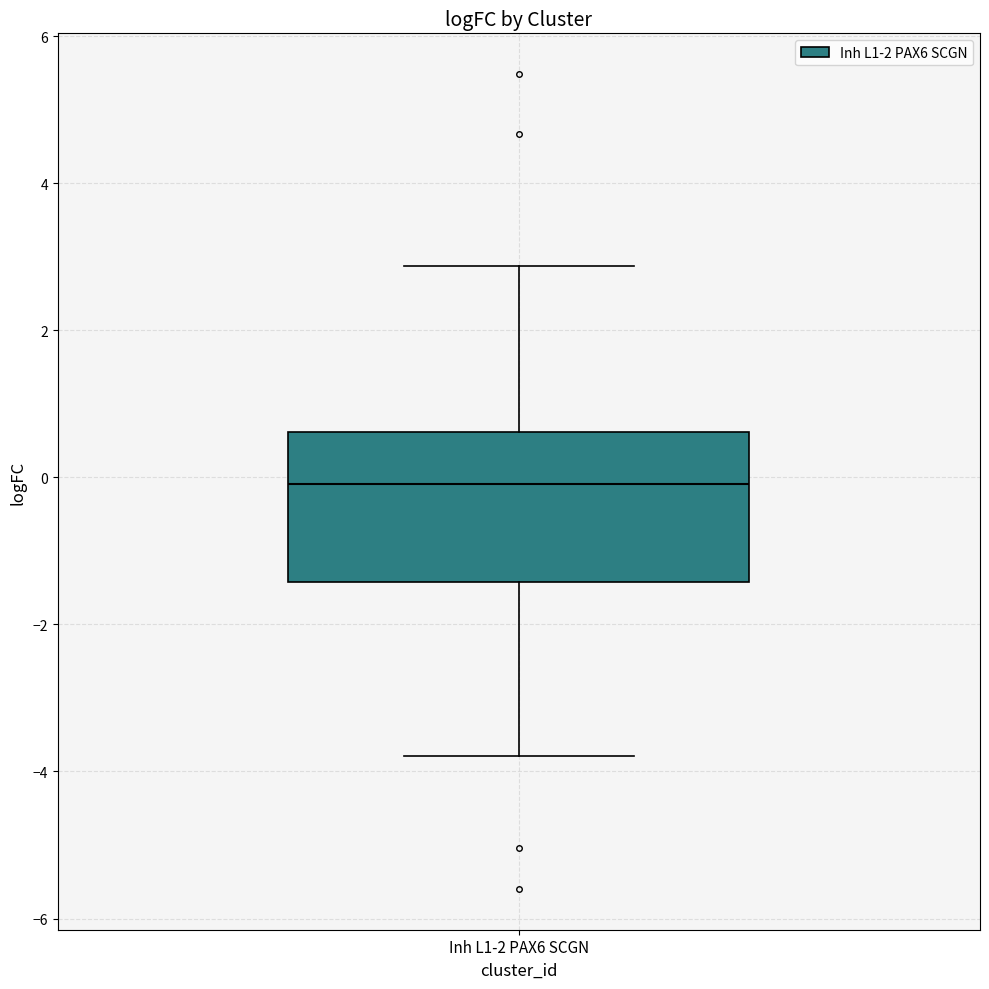

Transcribe this box plot: give where the median line is, the range the box spans, and where the two whiskers end, as read against the y-axis. The values are not printed on the chart, so give them approximately, as read against the axis.

median 0.0, box -1.4 to 0.6, whiskers -3.8 to 2.8